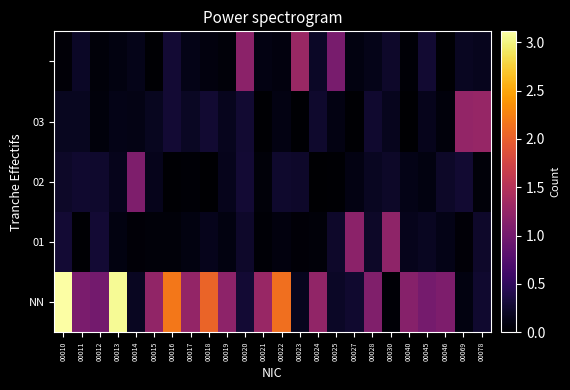

What is the difference between the highest and lowest values at 00013?

3.0